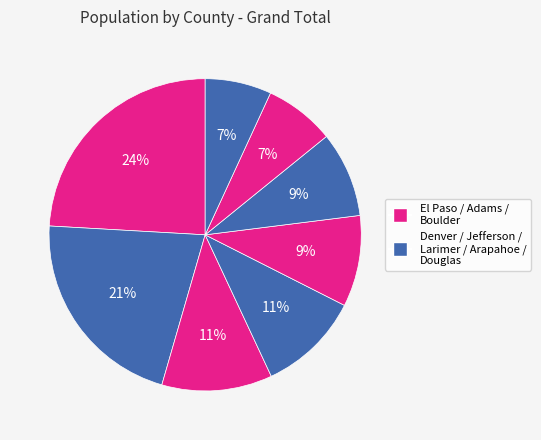

Which category has the biggest portion of the pie?

El Paso